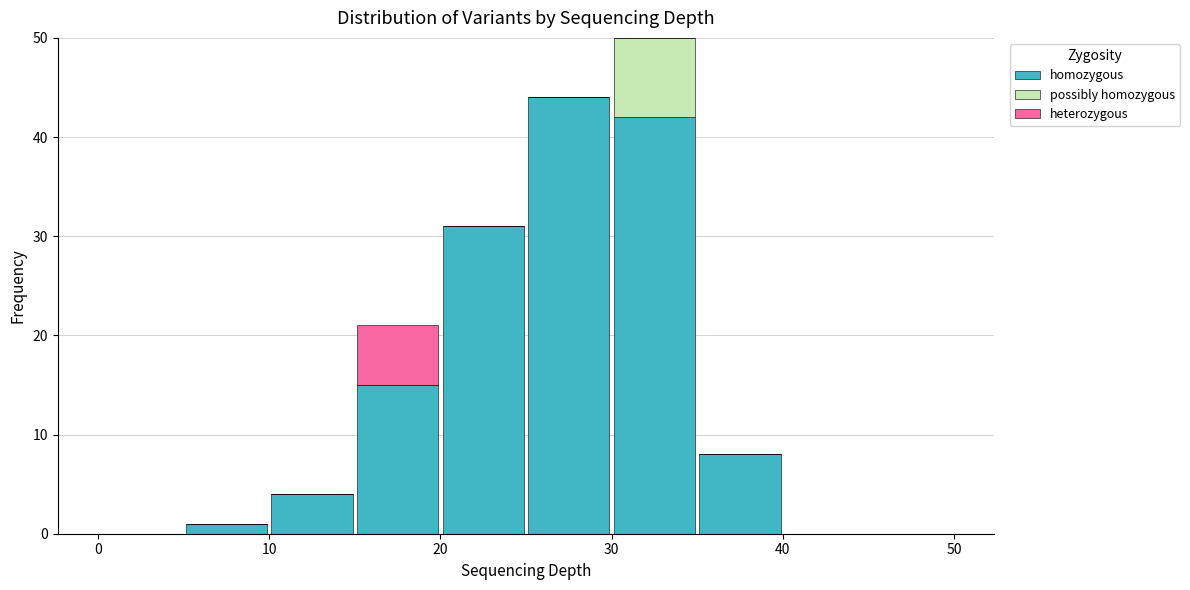

Reading left to right, list every stacked bar in this chart as the range it spans on the x-axis followed by its total height. The values are not printed on the chart, so give them approximately, as read against the axis.

0 to 5: 0
5 to 10: 1
10 to 15: 4
15 to 20: 21
20 to 25: 31
25 to 30: 44
30 to 35: 50
35 to 40: 8
40 to 45: 0
45 to 50: 0